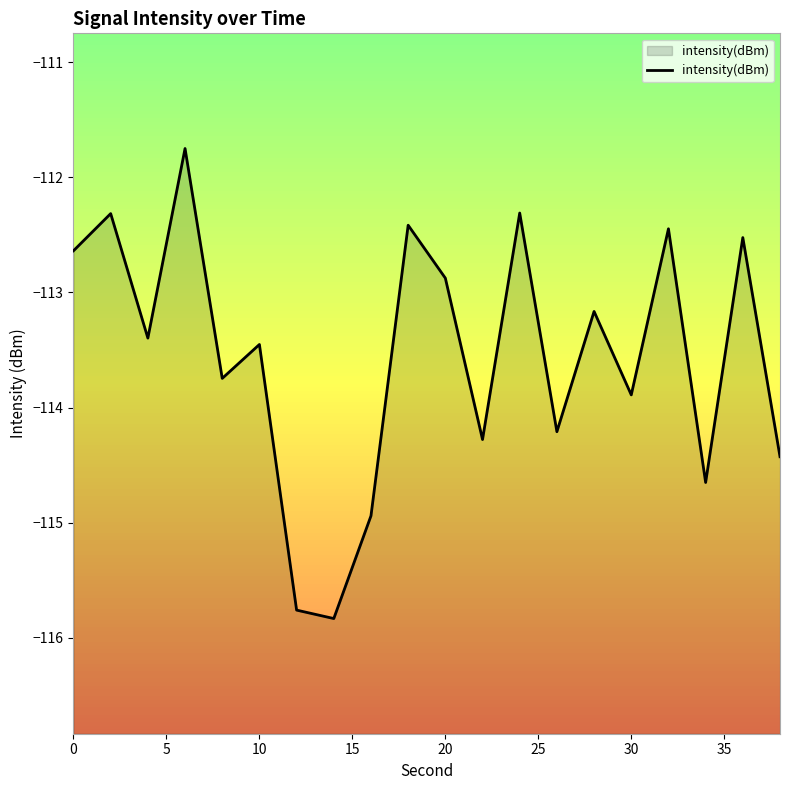

How many points are lower than both their immediate neighbors (excluding endpoints)?

7